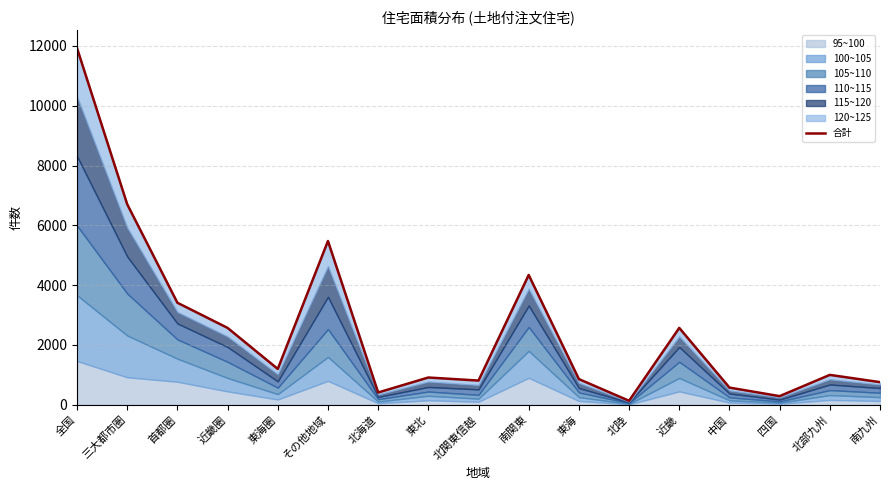

What is the sum of the values at 中国 and 東北?

1487